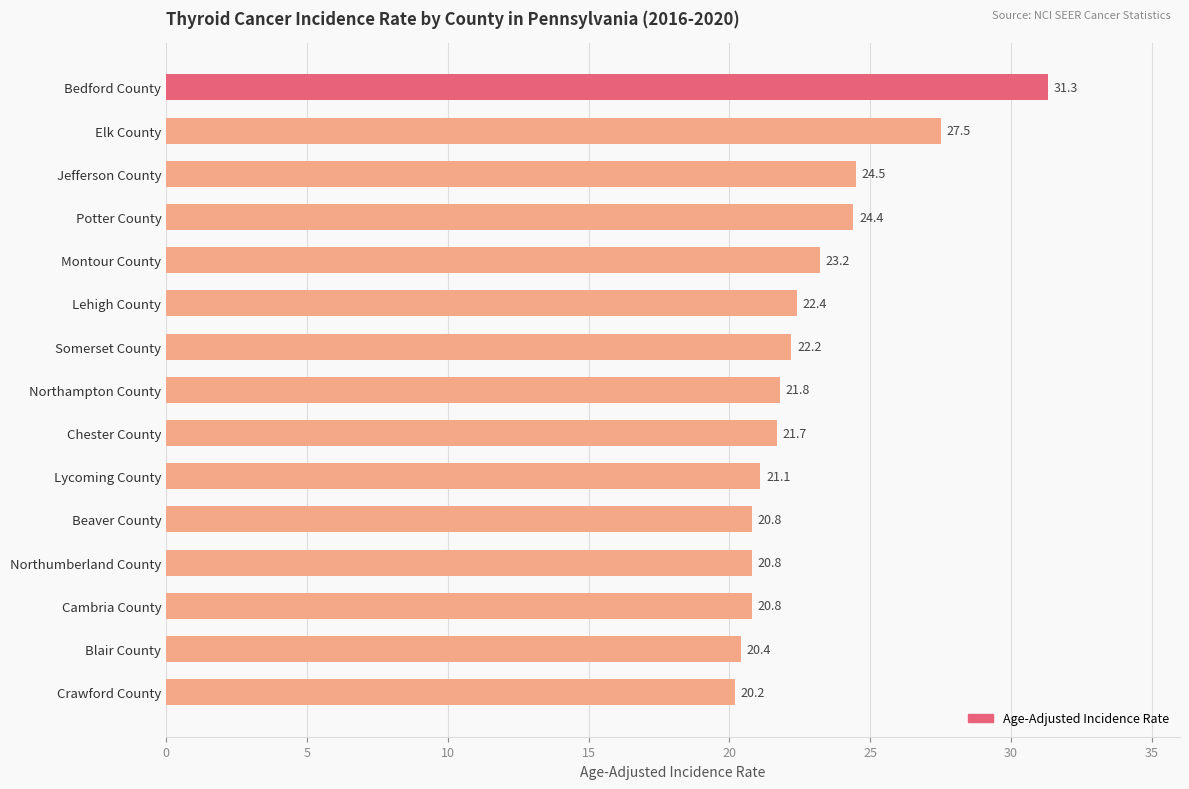

What is the maximum value shown in the chart?

31.3